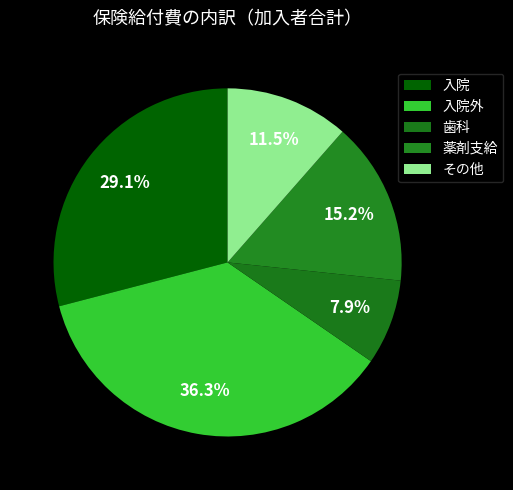

Does 入院 account for over 50% of the chart?

No